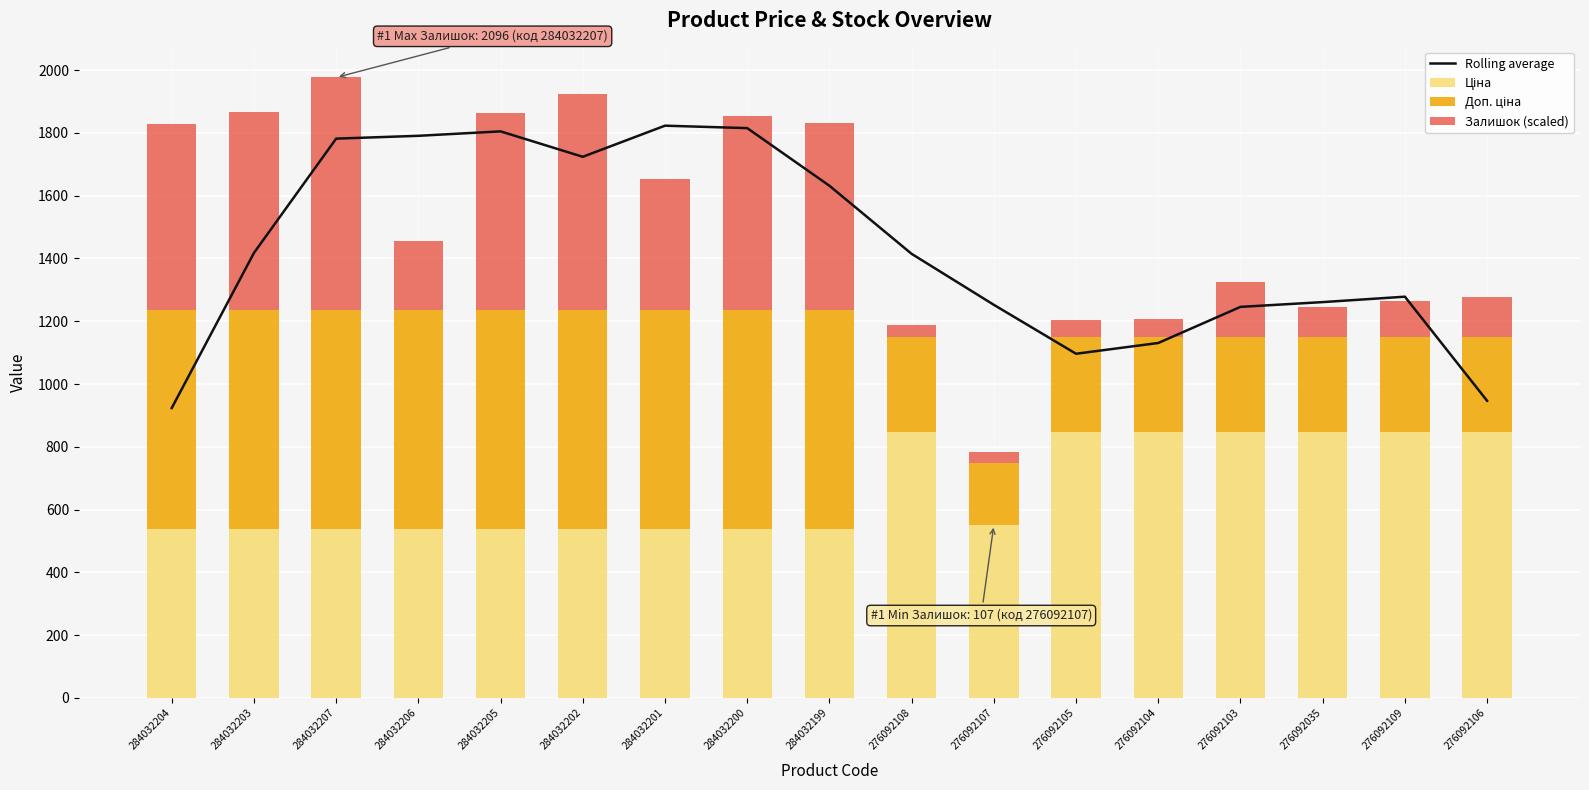

What is the total value across all series at 276092035?

2505.9